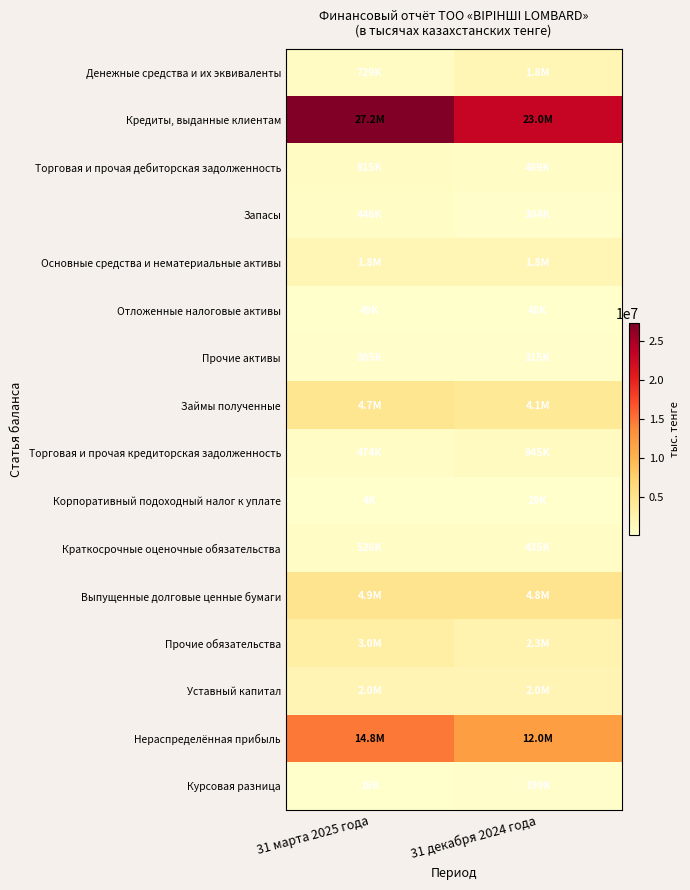

Which has a higher value, 31 декабря 2024 года or 31 марта 2025 года?

31 декабря 2024 года